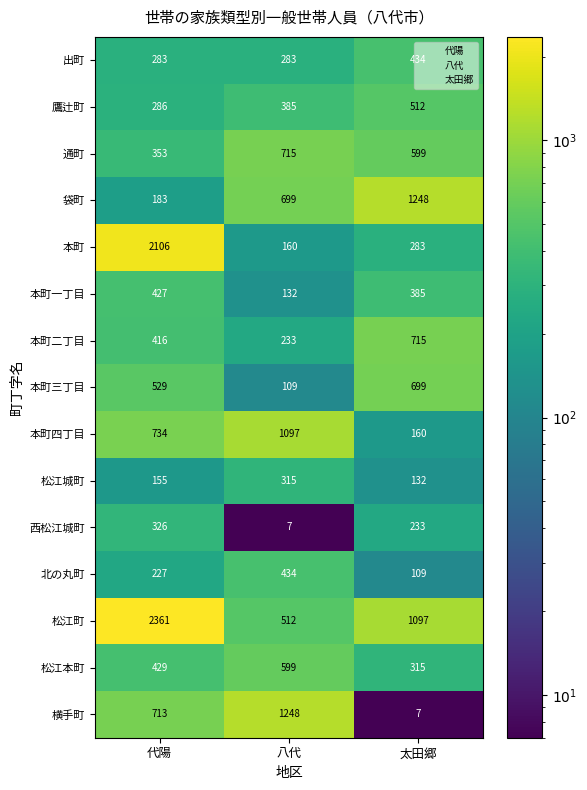

Which category has the lowest value in the 本町一丁目 series?

八代